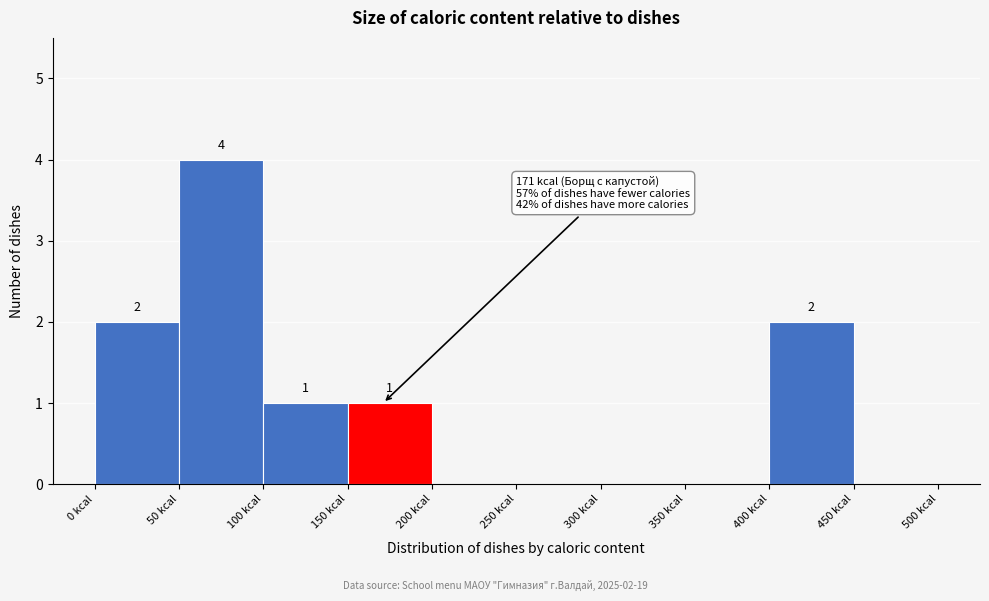

Which range on the x-axis has the tallest bar?

50 to 100